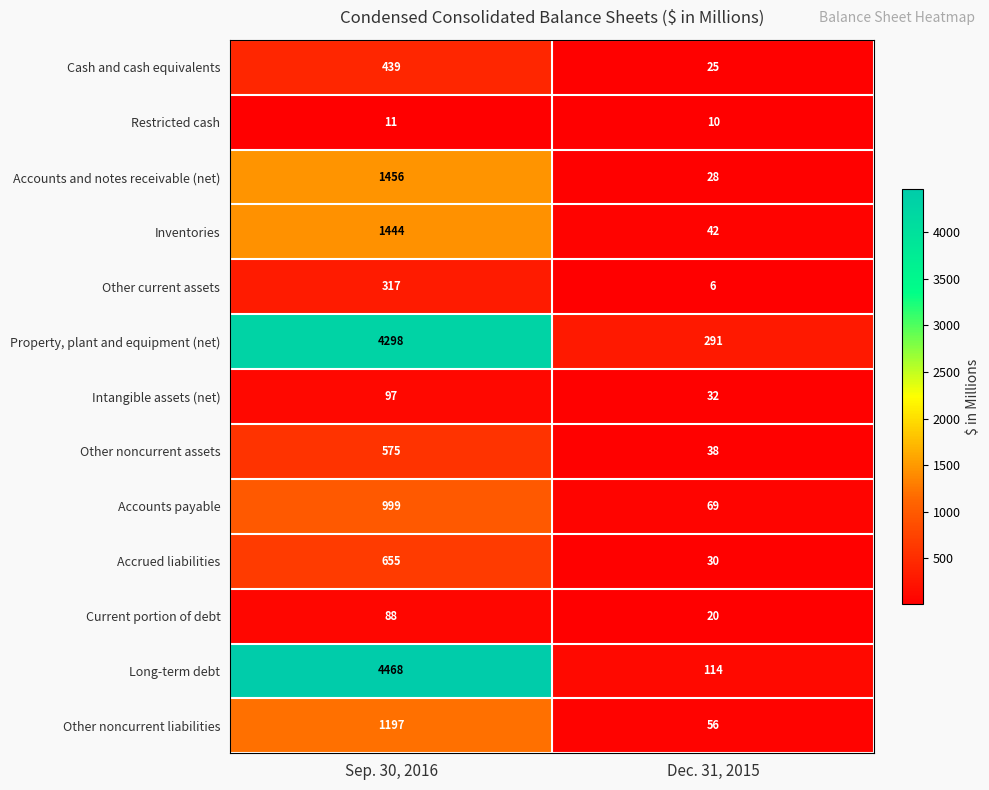

Reading left to right, extract all data points from this chart.

Cash and cash equivalents: Sep. 30, 2016=439	Dec. 31, 2015=25
Restricted cash: Sep. 30, 2016=11	Dec. 31, 2015=10
Accounts and notes receivable (net): Sep. 30, 2016=1456	Dec. 31, 2015=28
Inventories: Sep. 30, 2016=1444	Dec. 31, 2015=42
Other current assets: Sep. 30, 2016=317	Dec. 31, 2015=6
Property, plant and equipment (net): Sep. 30, 2016=4298	Dec. 31, 2015=291
Intangible assets (net): Sep. 30, 2016=97	Dec. 31, 2015=32
Other noncurrent assets: Sep. 30, 2016=575	Dec. 31, 2015=38
Accounts payable: Sep. 30, 2016=999	Dec. 31, 2015=69
Accrued liabilities: Sep. 30, 2016=655	Dec. 31, 2015=30
Current portion of debt: Sep. 30, 2016=88	Dec. 31, 2015=20
Long-term debt: Sep. 30, 2016=4468	Dec. 31, 2015=114
Other noncurrent liabilities: Sep. 30, 2016=1197	Dec. 31, 2015=56